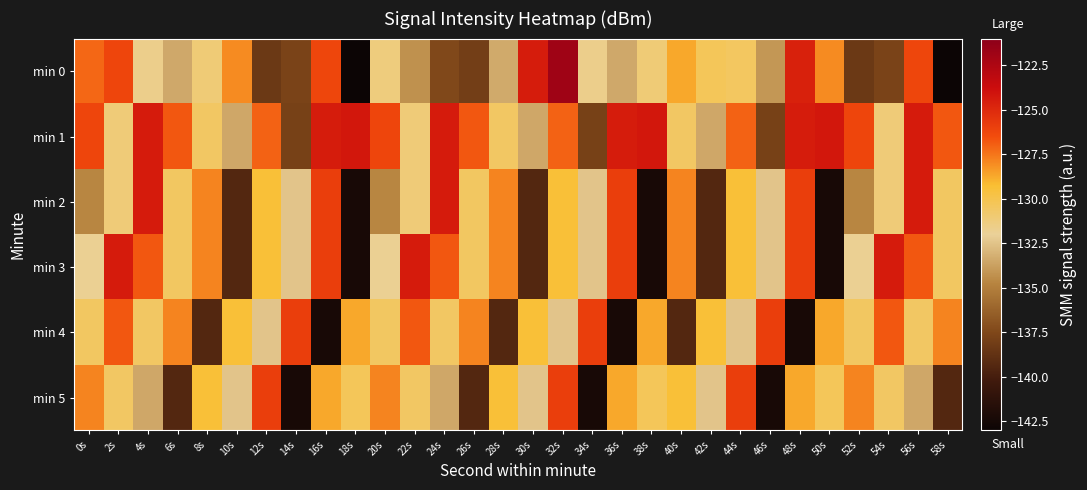

Which series changed the most between 20s and 40s?

min 4